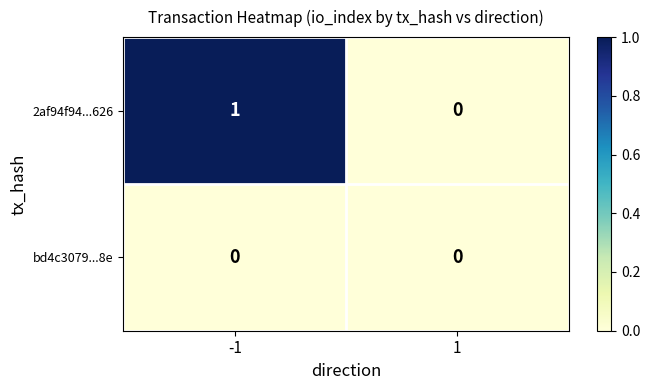

Which series changed the most between -1 and 1?

2af94f94...626